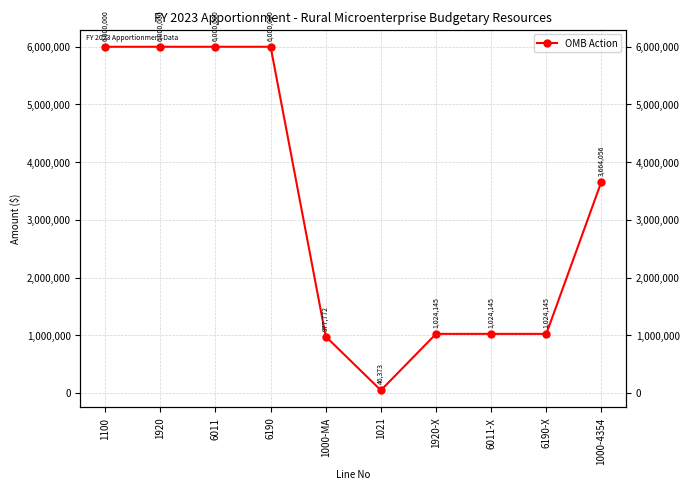

What position from the left is 1021?

6